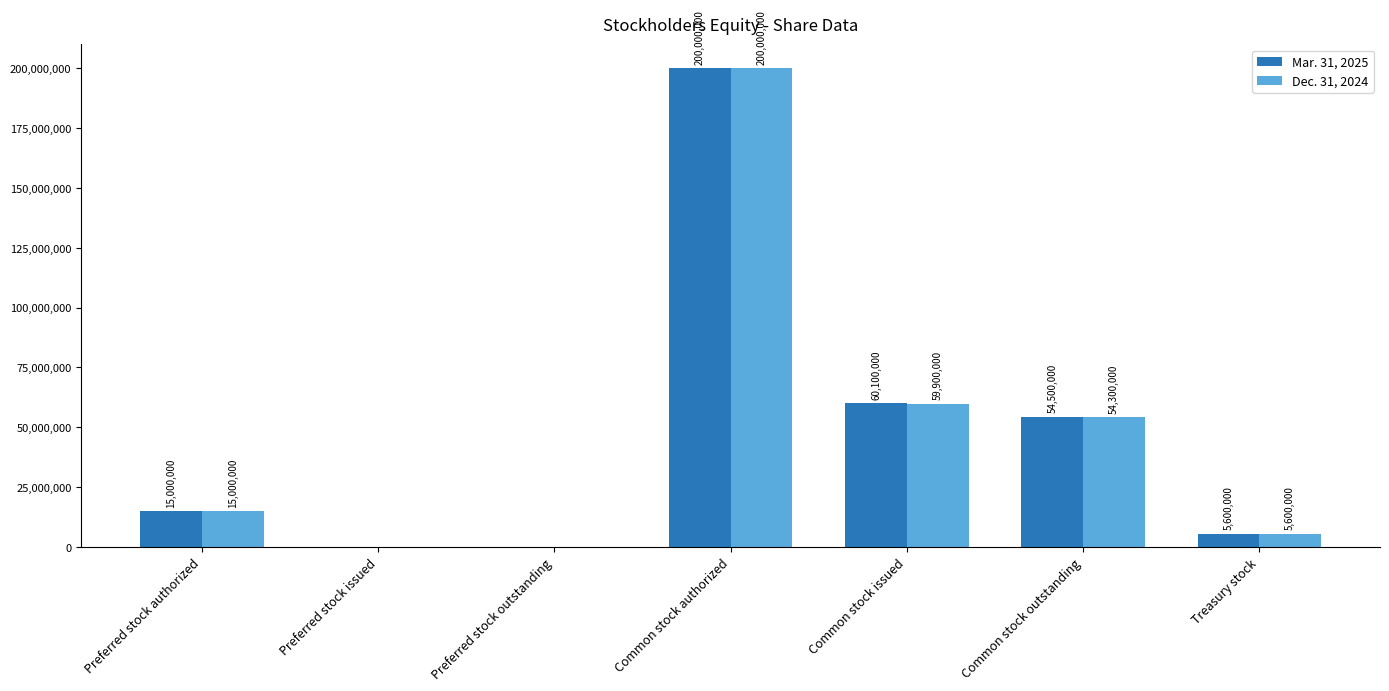

Which series changed the most between Preferred stock issued and Common stock outstanding?

Mar. 31, 2025